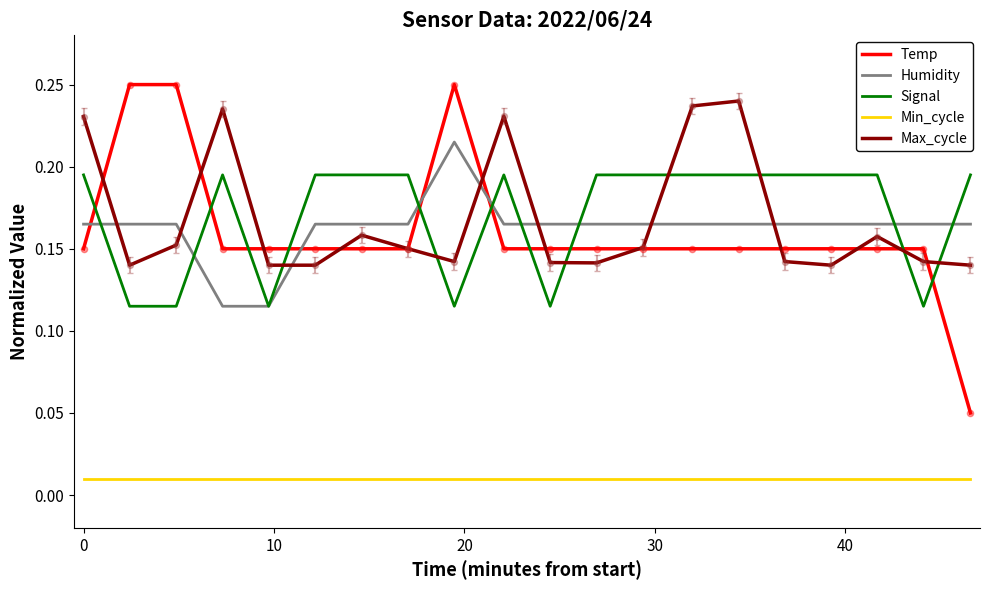

At how many categories does at least one series exceed 0?

20